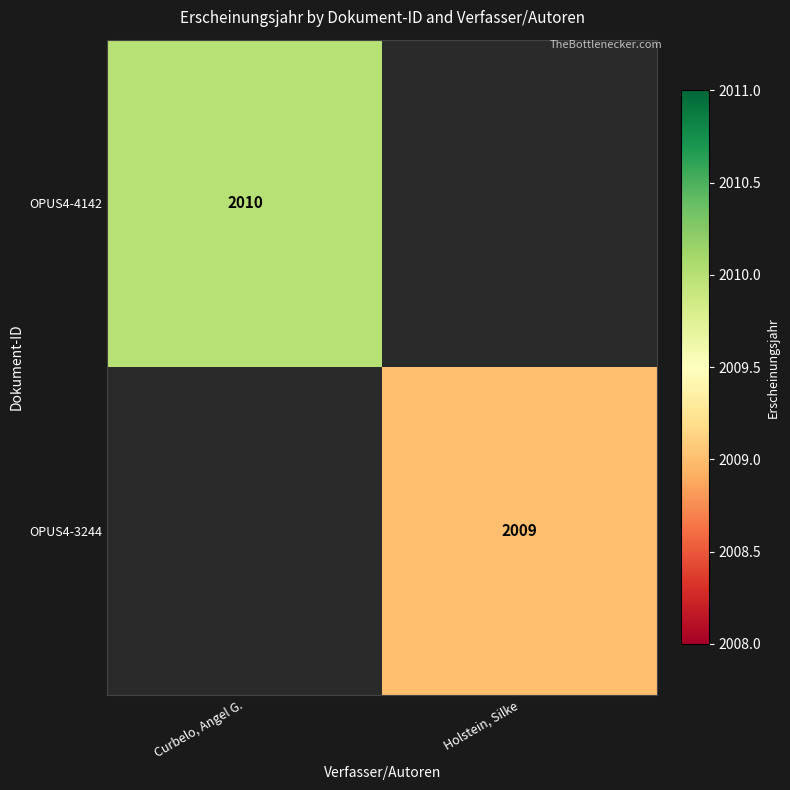

At how many categories does at least one series exceed 2009?

1